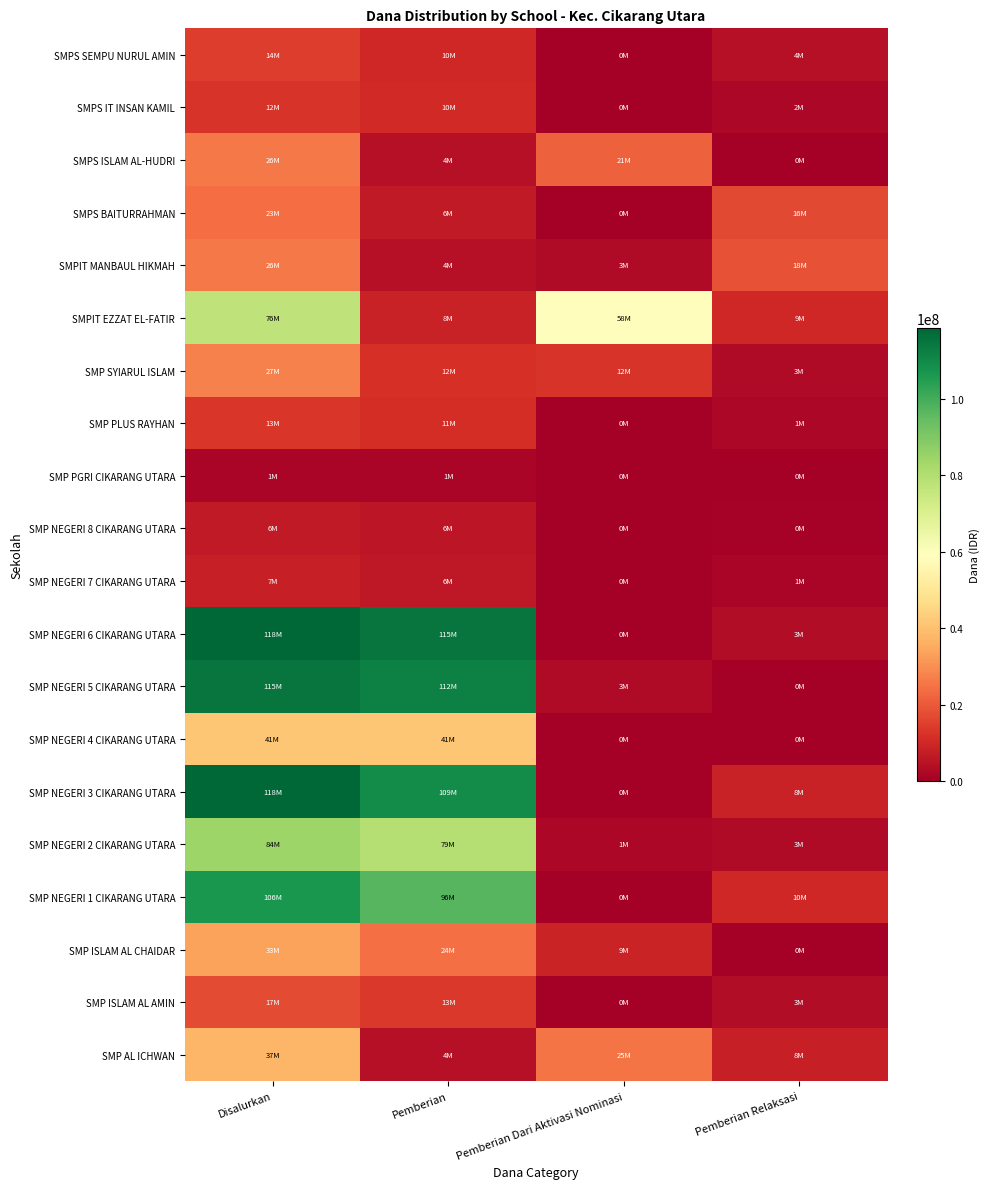

At which category is the sum across all series the highest?

Disalurkan